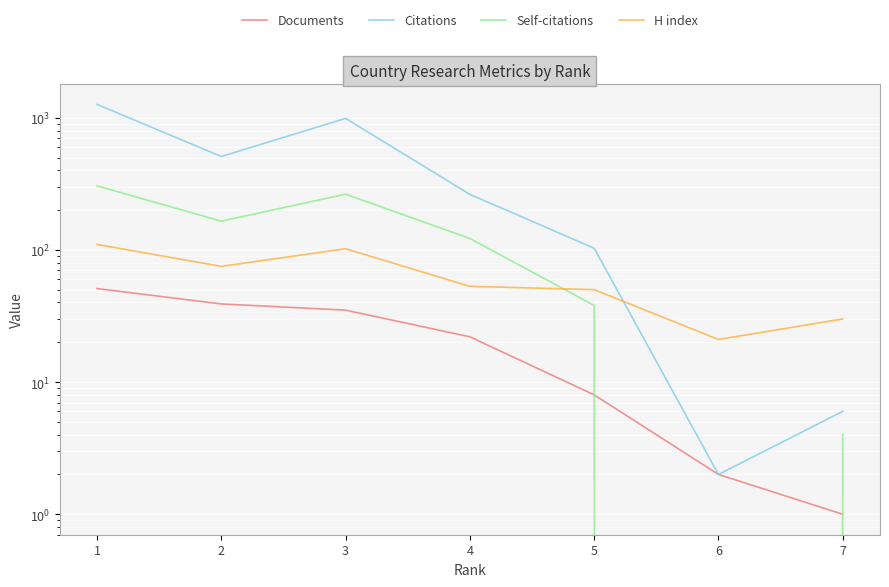

At 7, list the series in order from largest to smallest.

H index, Citations, Self-citations, Documents